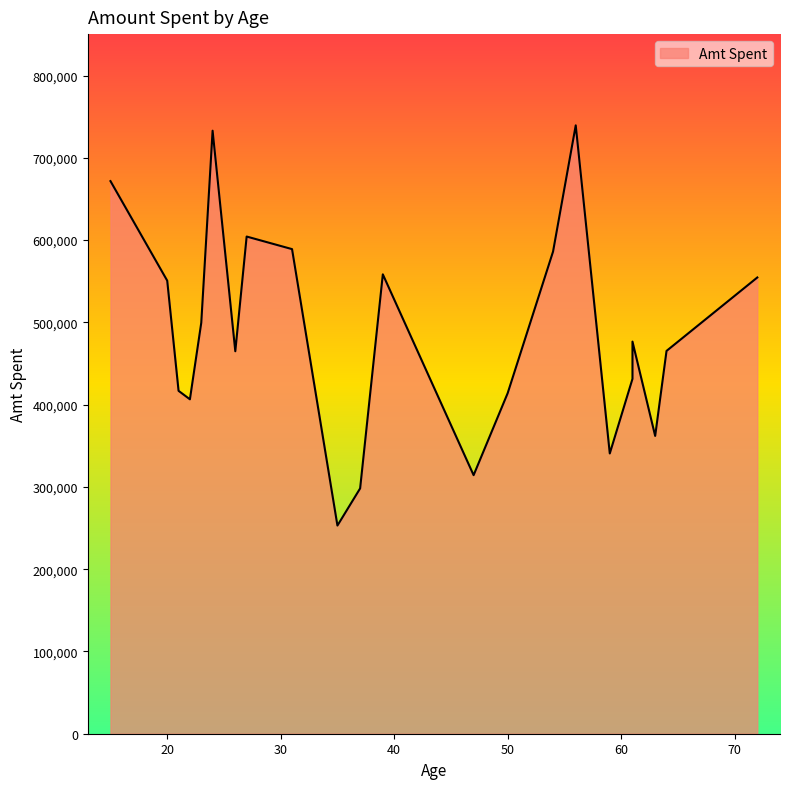

Is it true that the value at 21 is 130738?

False